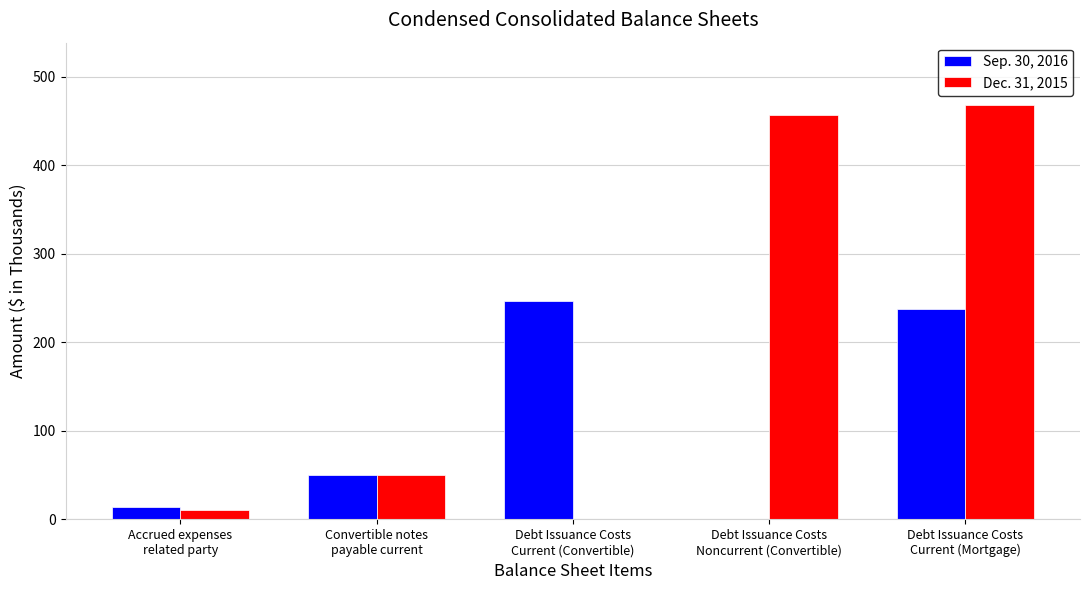

What is the sum of all Sep. 30, 2016 values?

547